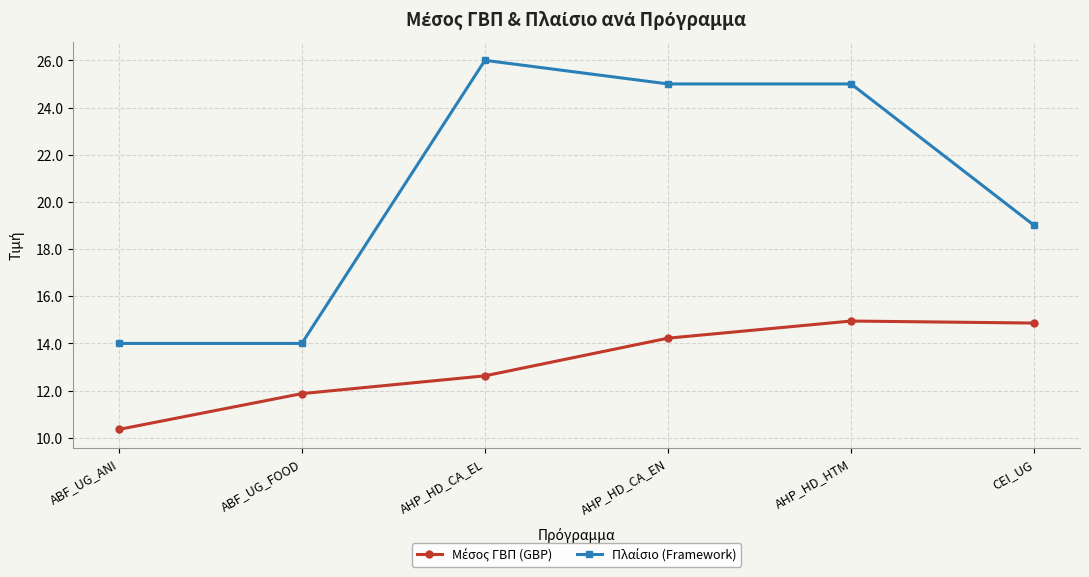

At how many categories does at least one series exceed 18?

4